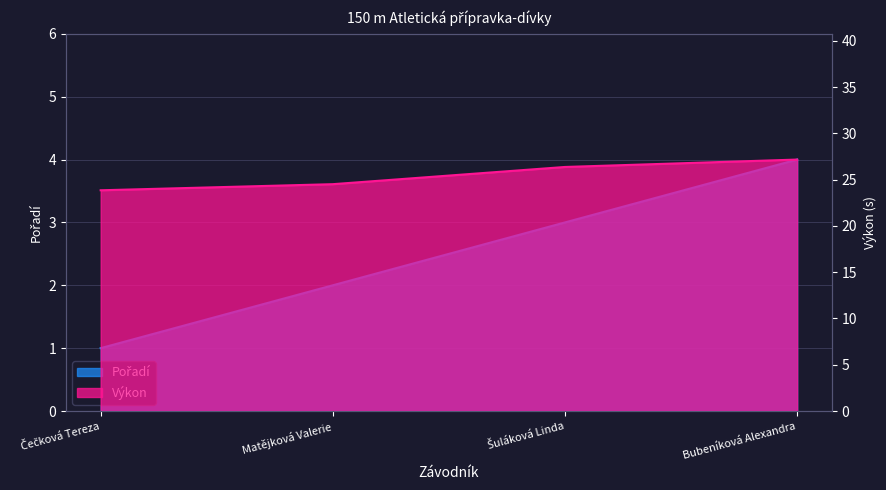

Which series has the largest total across all categories?

Výkon